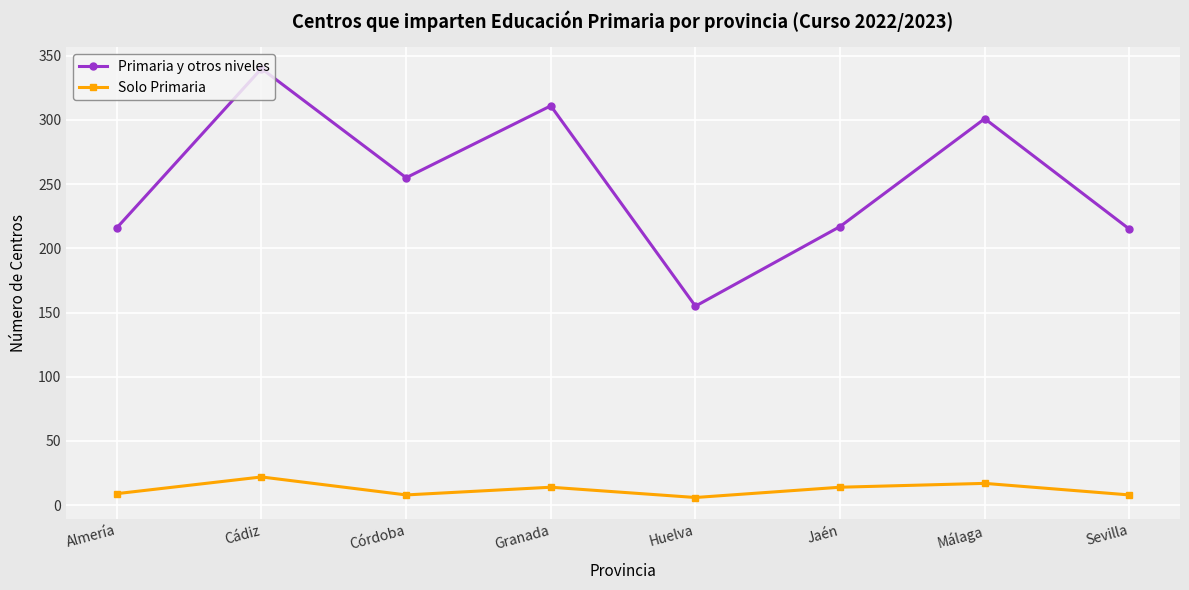

At how many categories does at least one series exceed 171?

7